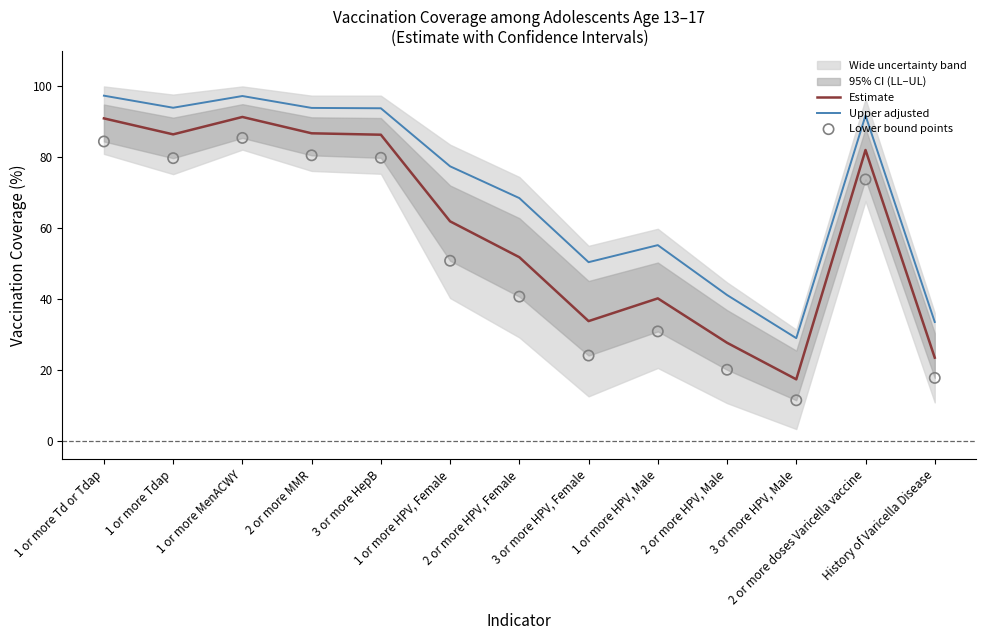

At which category is the sum across all series the highest?

1 or more MenACWY